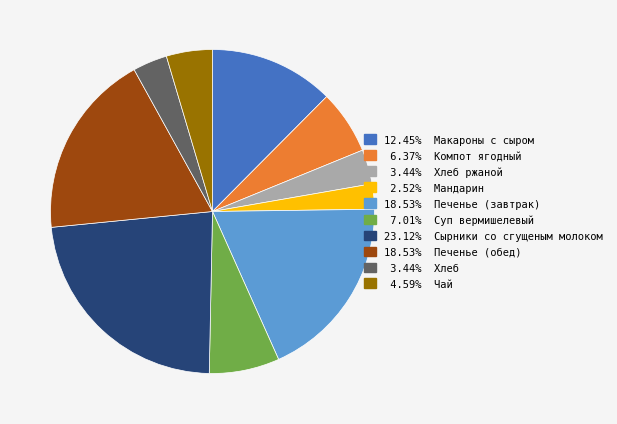

Is there any slice that represents more than half of the pie?

No